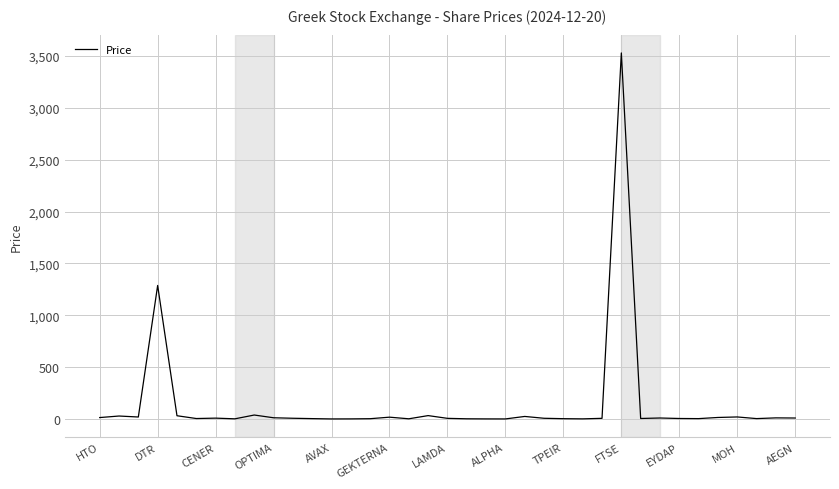

How many lines are shown in the chart?

1